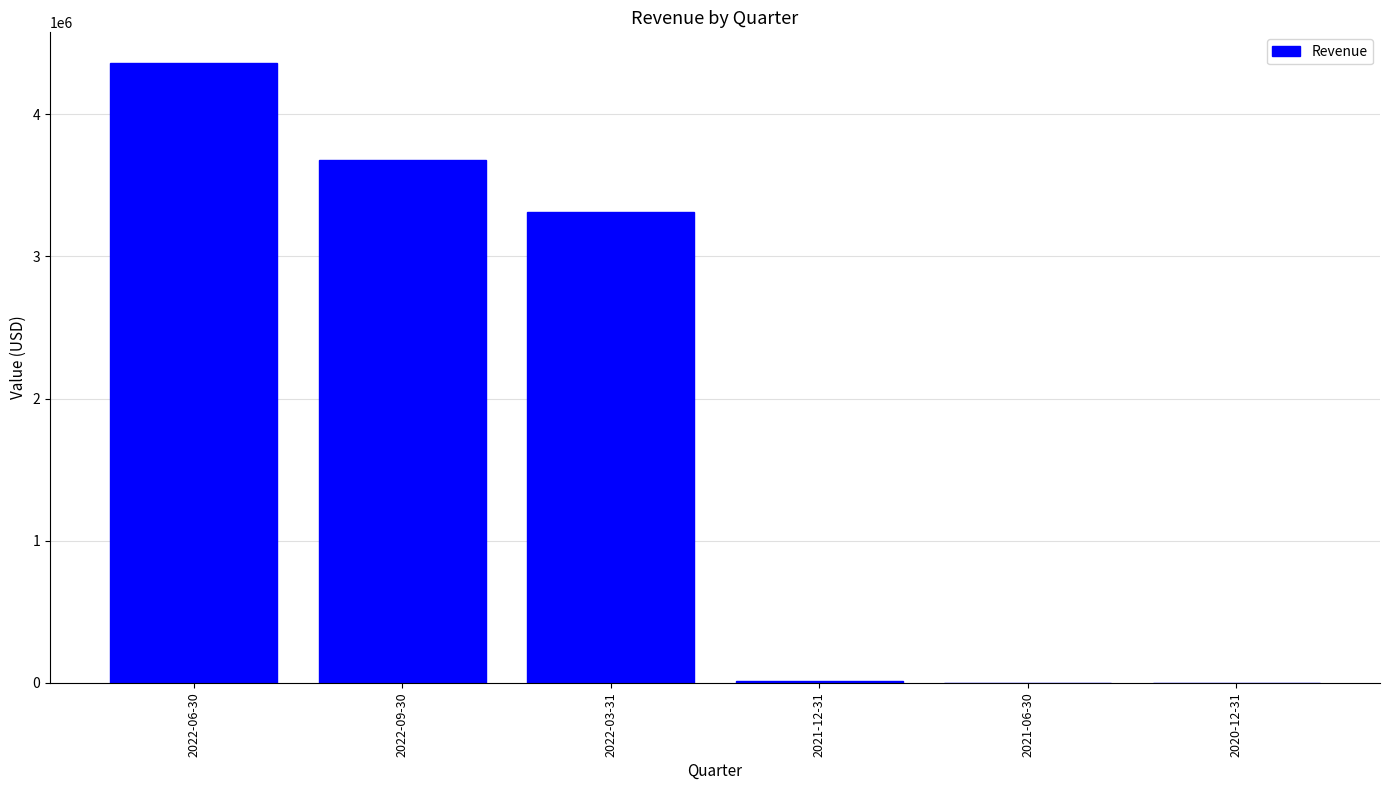

Where is the data nearest to the value 2179000?

2022-03-31